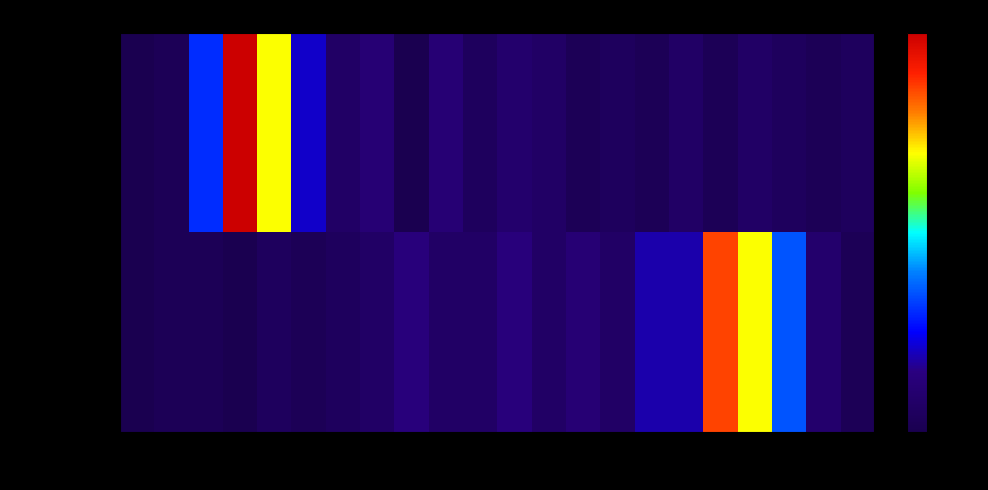

How many categories are shown in the chart?

22